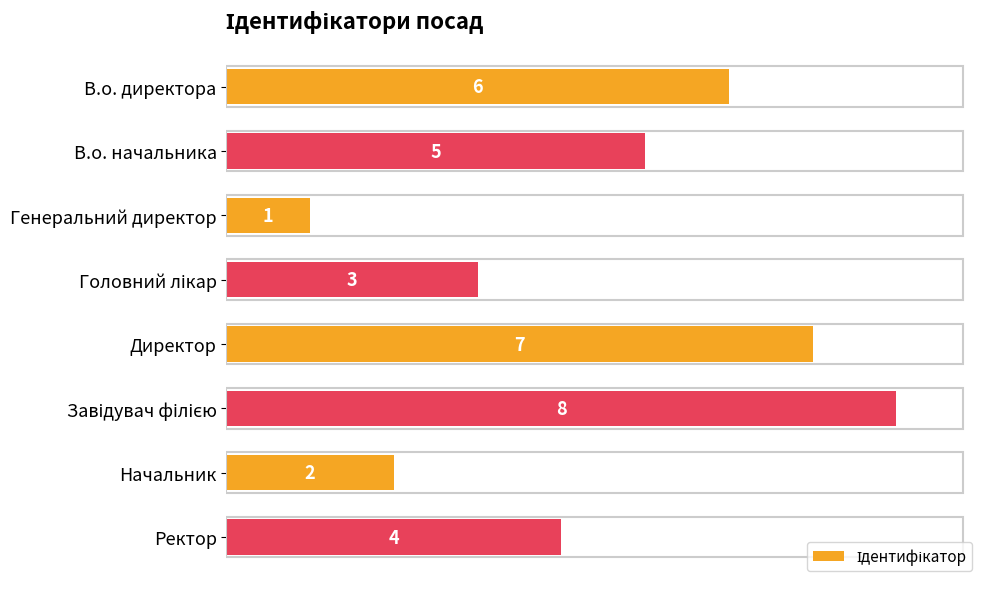

Reading top to bottom, extract all data points from this chart.

6	5	1	3	7	8	2	4